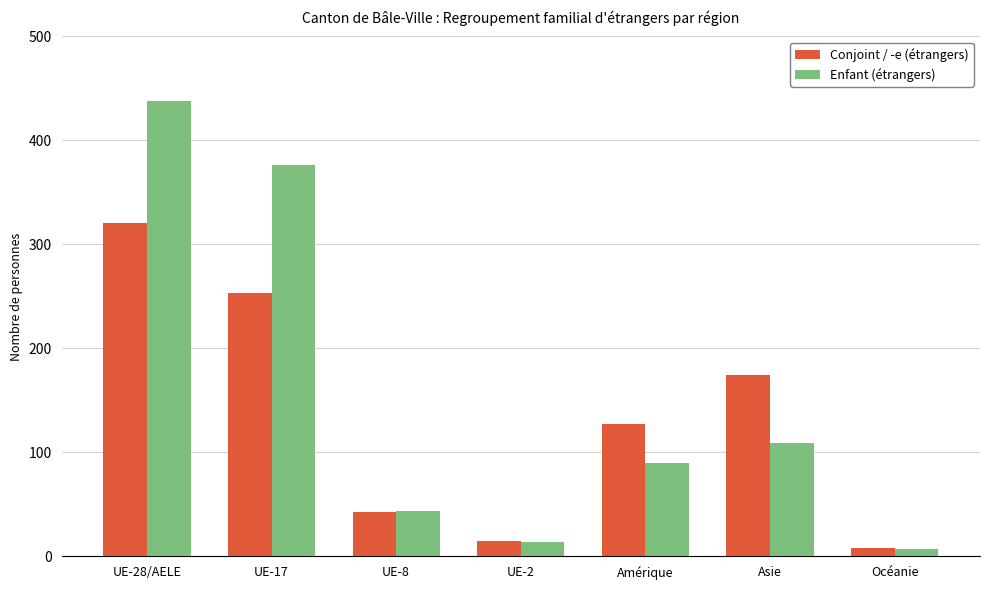

What is the label of the 7th bar from the right?

UE-28/AELE